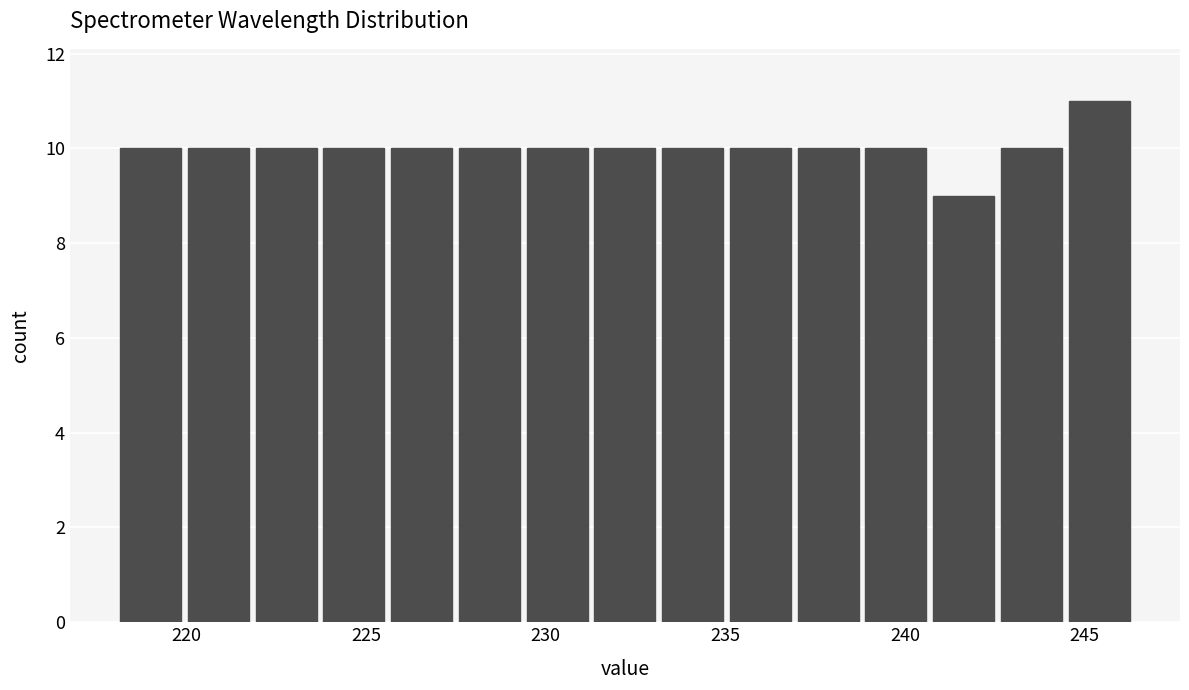

Read against the x-axis, roughly where is the centre of the tallest bar?

245.5